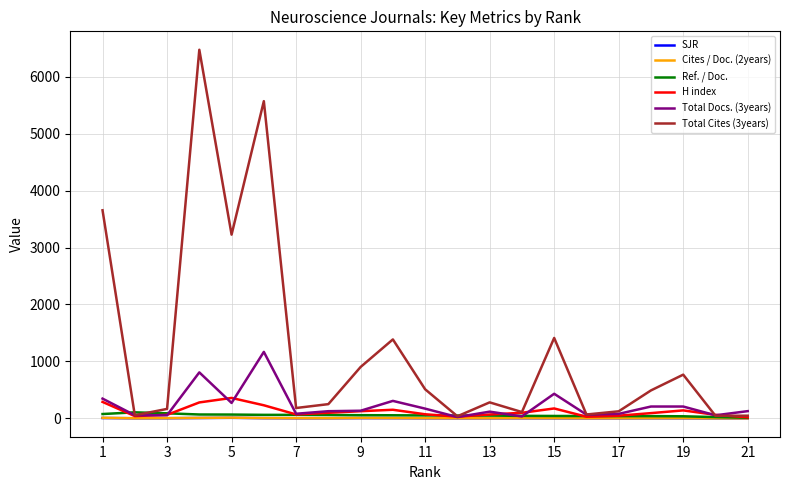

What are all the series names shown in the legend?

SJR, Cites / Doc. (2years), Ref. / Doc., H index, Total Docs. (3years), Total Cites (3years)